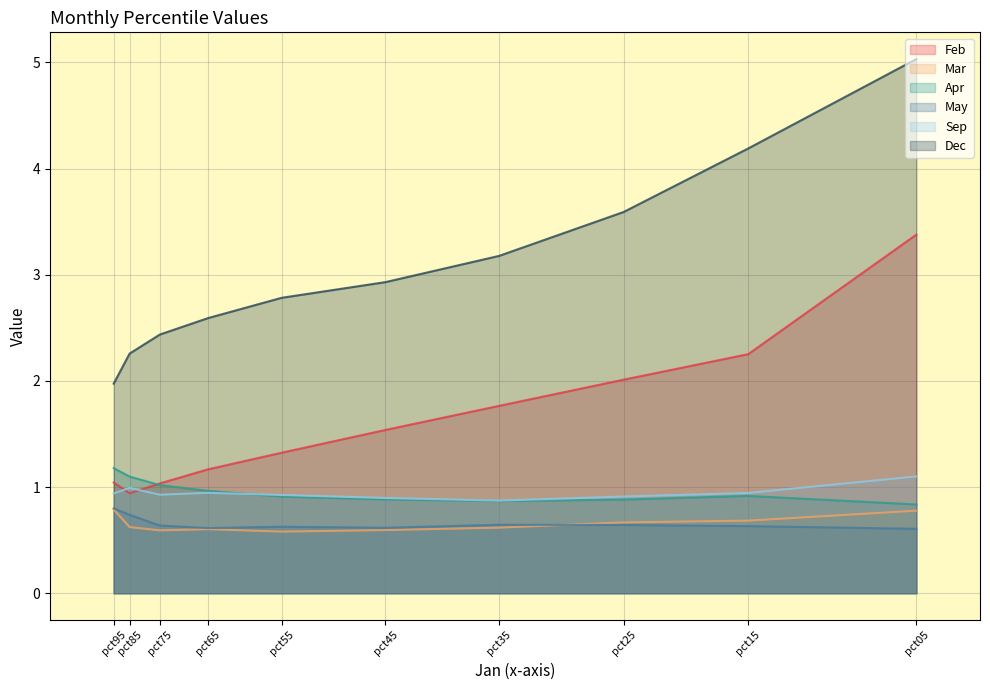

Does the chart display data point markers on the line(s)?

No